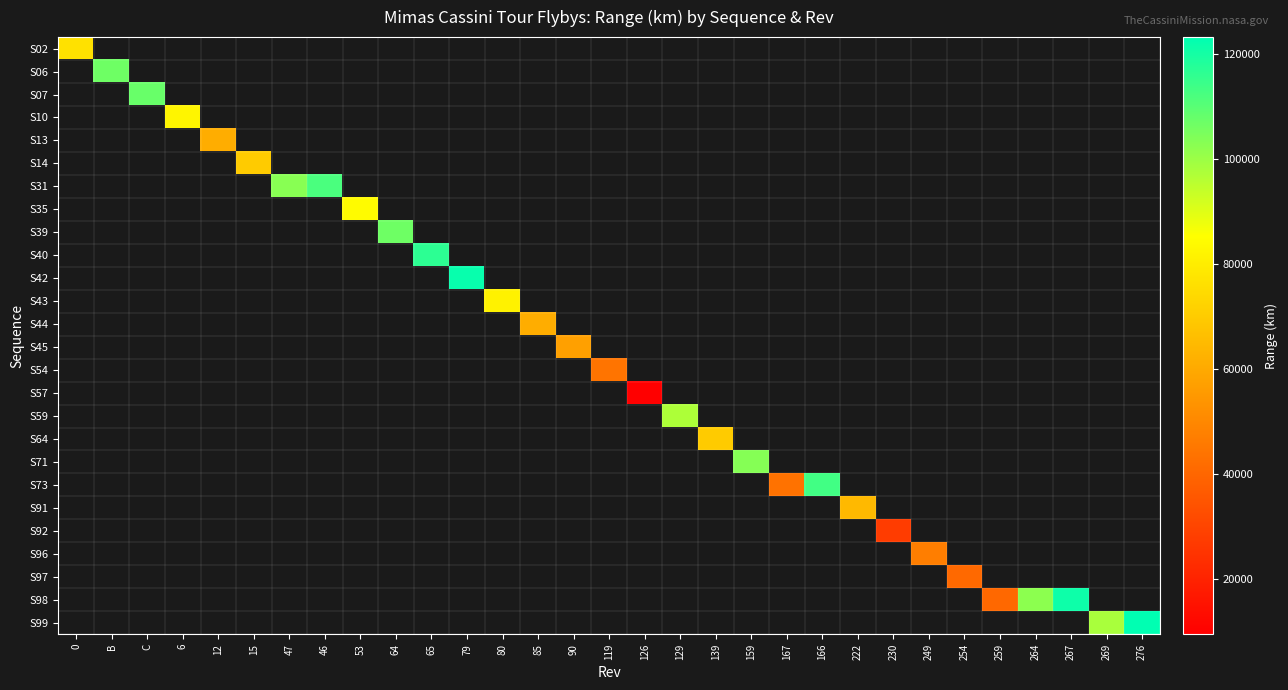

How many categories are shown in the chart?

31